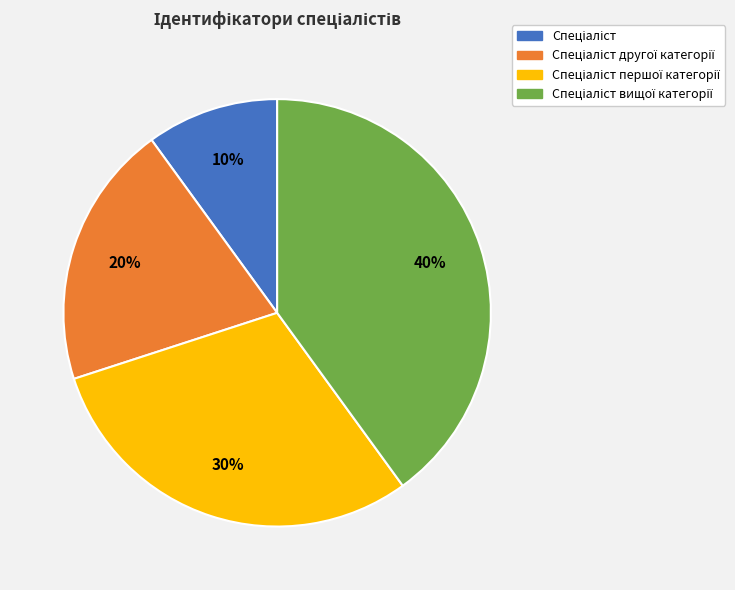

To the nearest percent, what is the difference between the largest and smallest slice percentages?

30%